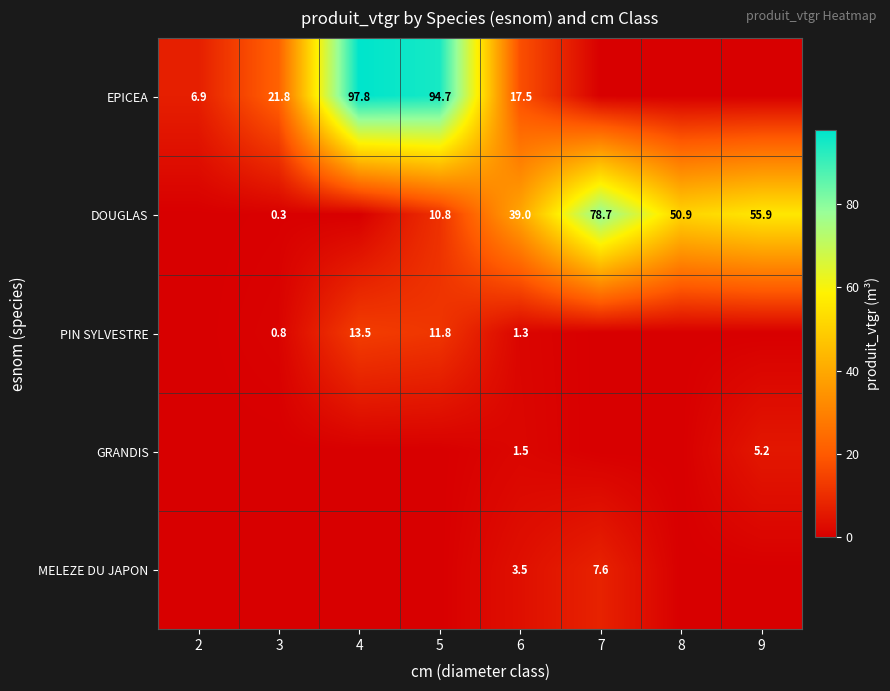

True or false: EPICEA has a value of 17.5 at 6.

True